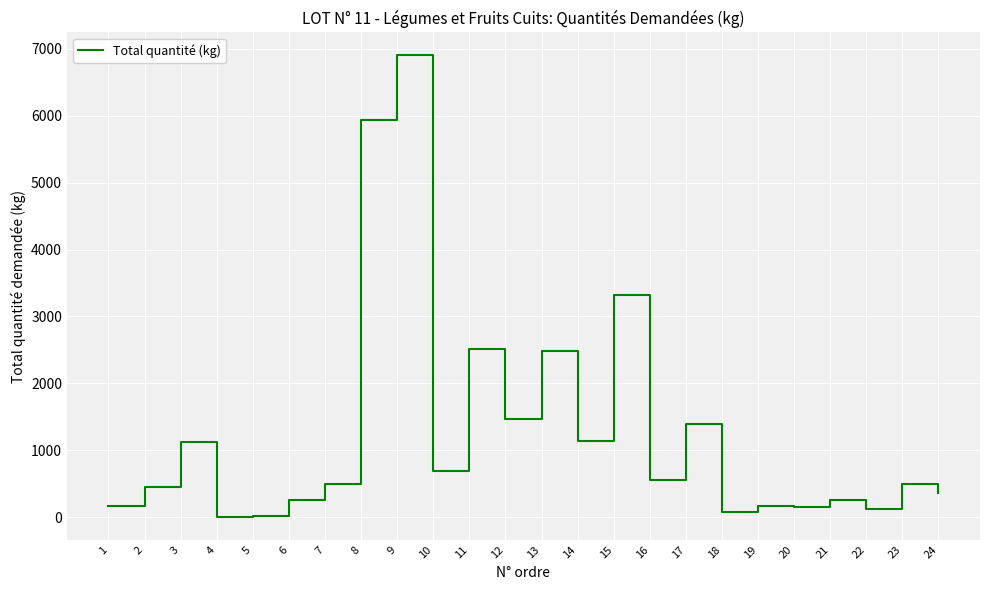

Between 20 and 5, which is larger?

20